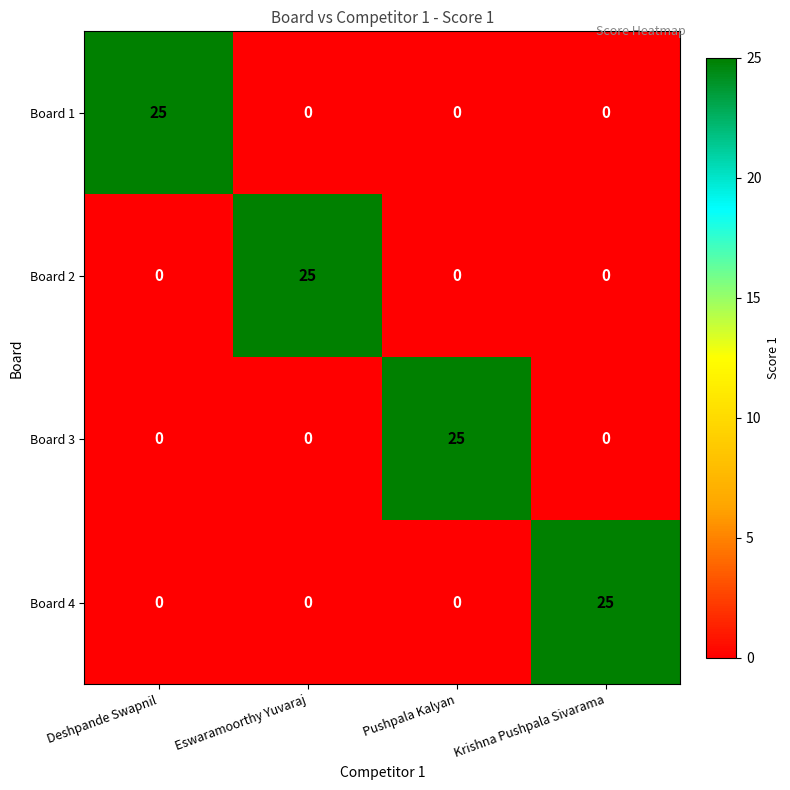

What is the total value across all series at Deshpande Swapnil?

25